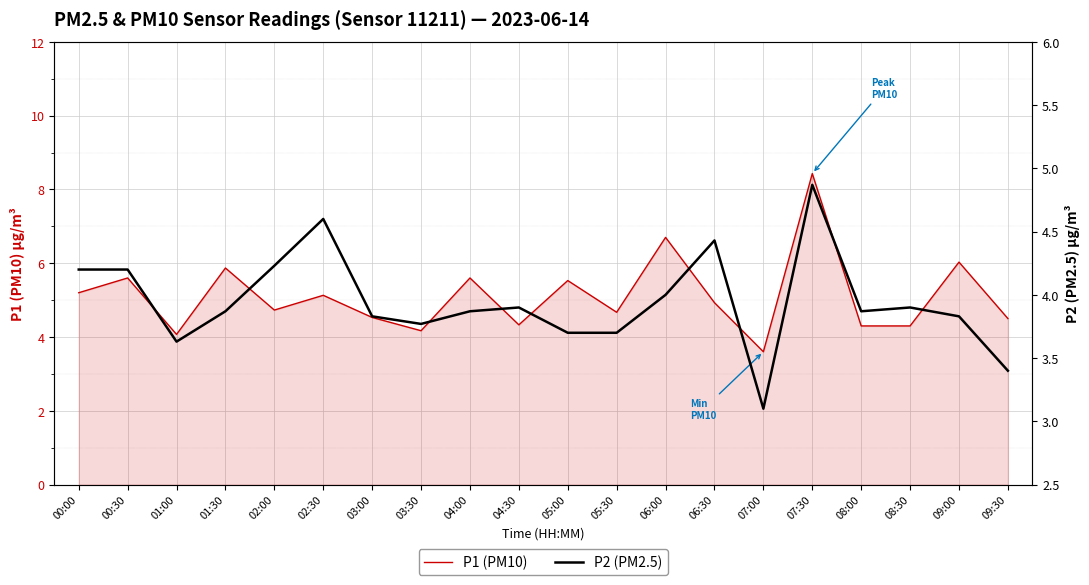

True or false: P1 (PM10) and P2 (PM2.5) cross at least once.

False